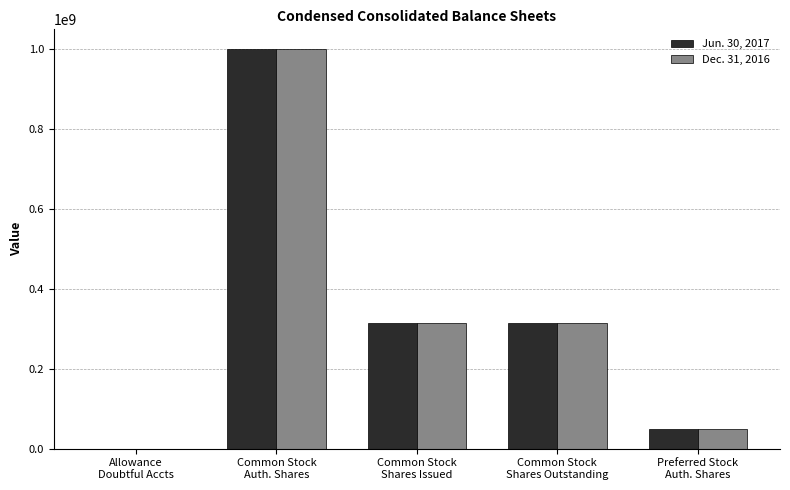

Which series has the widest spread of values?

Jun. 30, 2017